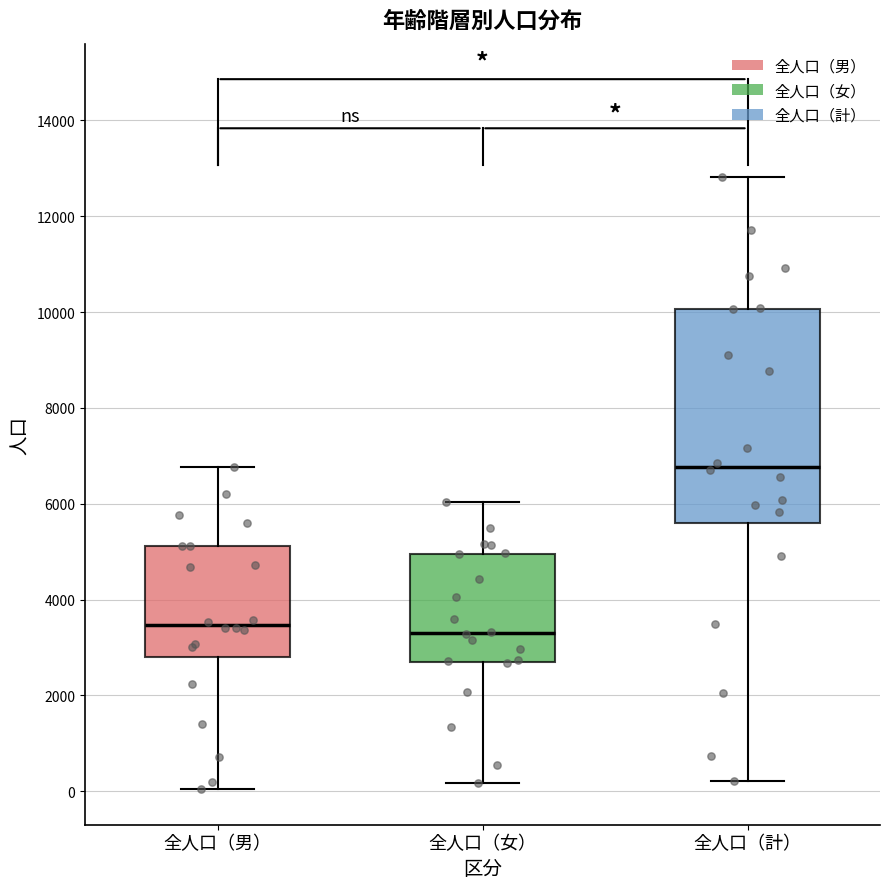

Reading left to right, read every box against the y-axis: the position of its median line, the range the box covers, and the ends of its whiskers. The values are not printed on the chart, so give them approximately, as read against the axis.

全人口（男）: median 3400, box 2800 to 5200, whiskers 0 to 6800
全人口（女）: median 3400, box 2800 to 5000, whiskers 200 to 6000
全人口（計）: median 6800, box 5600 to 10000, whiskers 200 to 12800